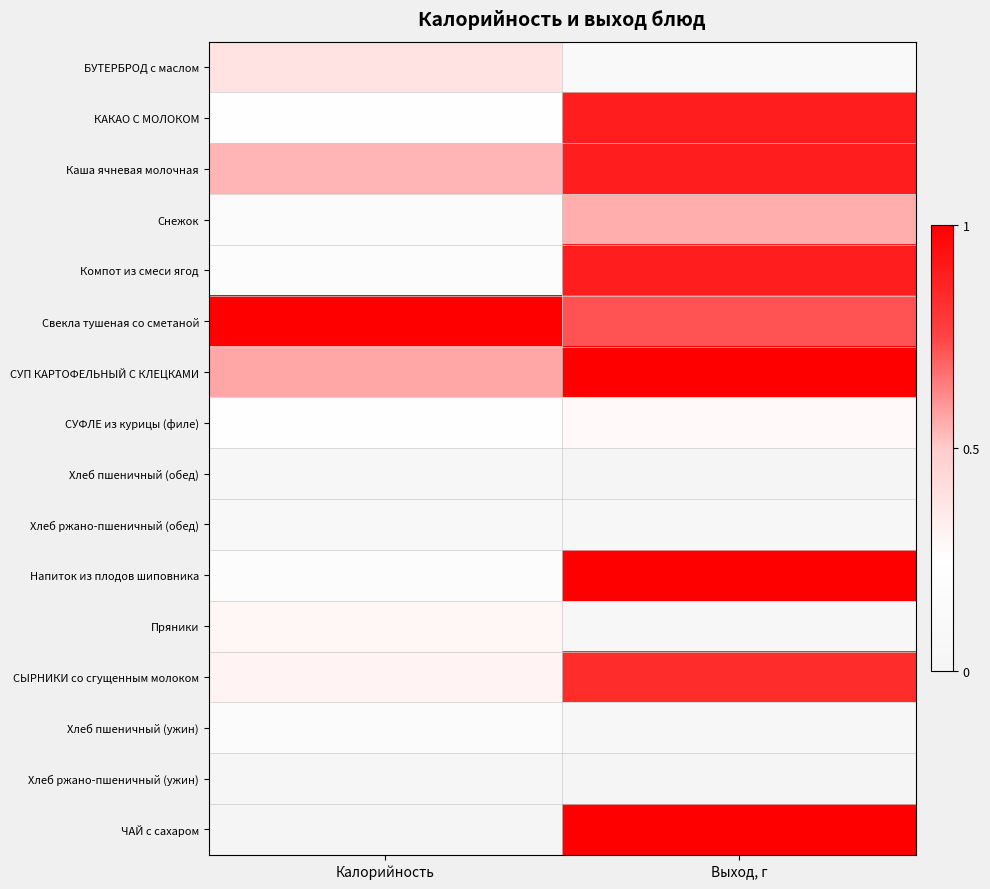

Which series has the largest range (max minus min)?

ЧАЙ с сахаром